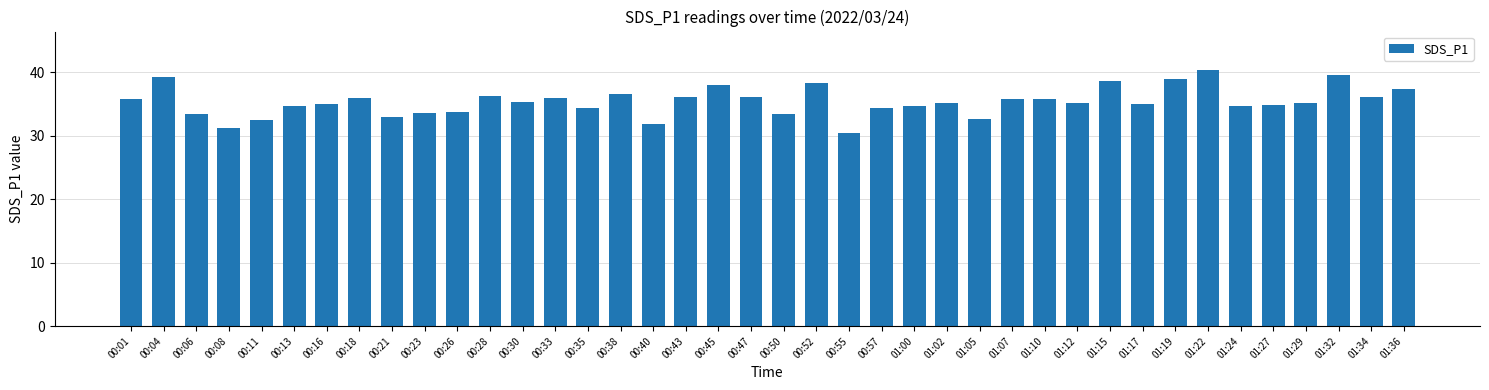

Read the value at 00:57.

34.4